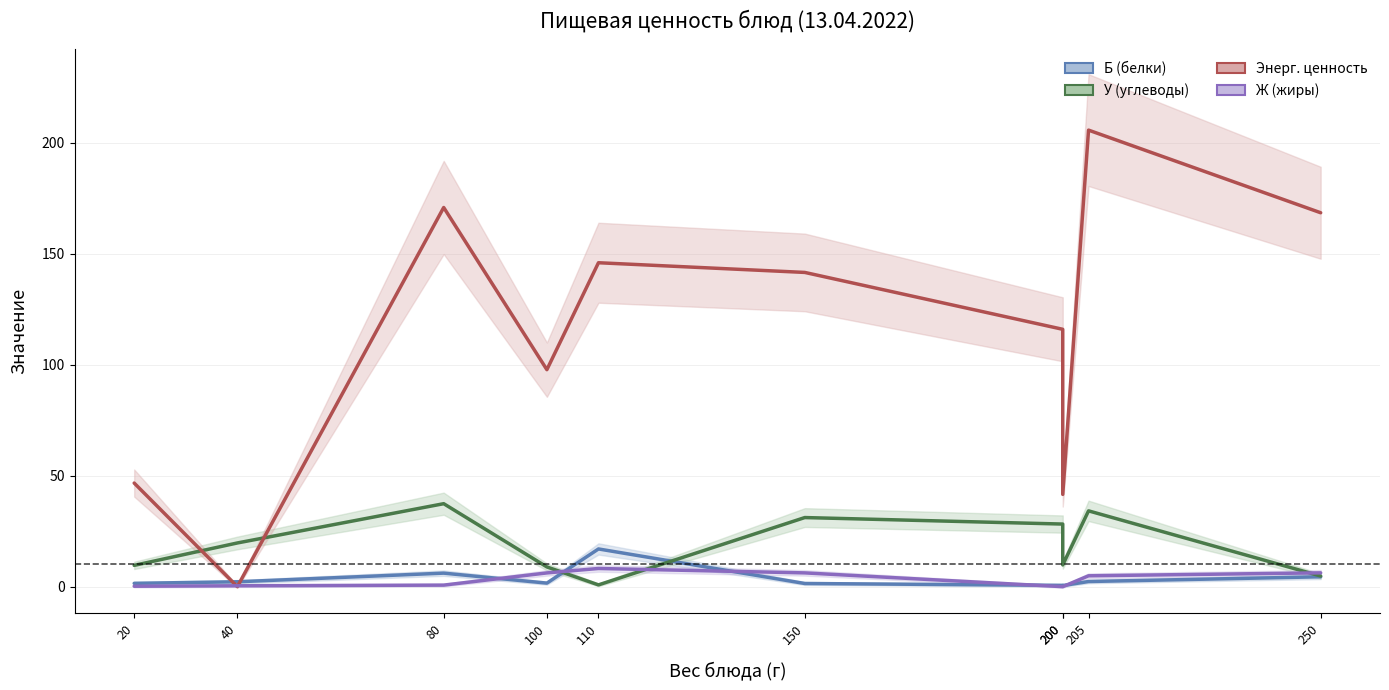

True or false: Б (белки) has a value of 1.6 at 100.

True